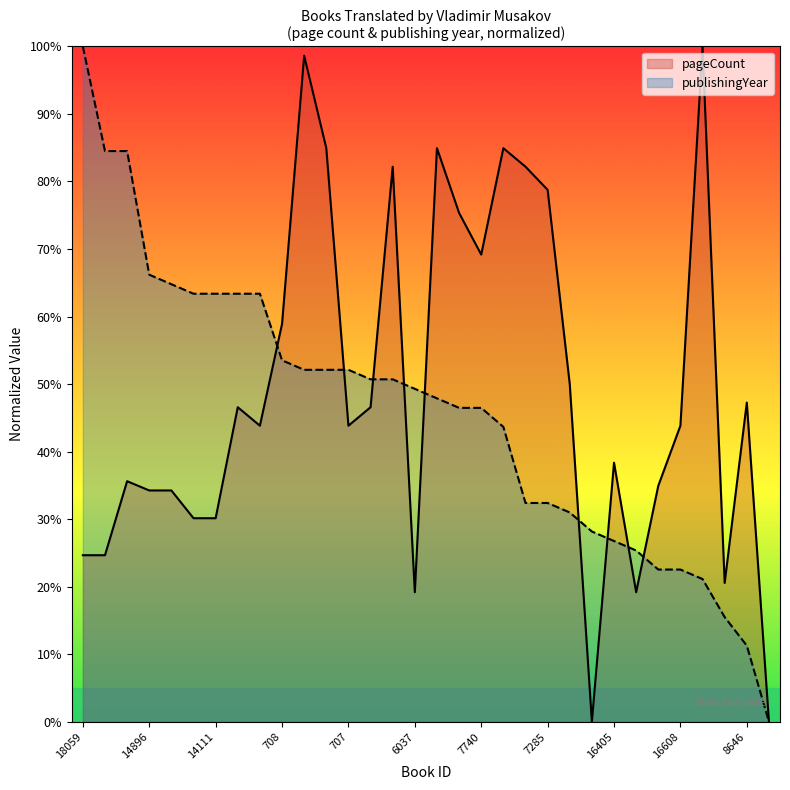

At which category is the sum across all series the highest?

7741